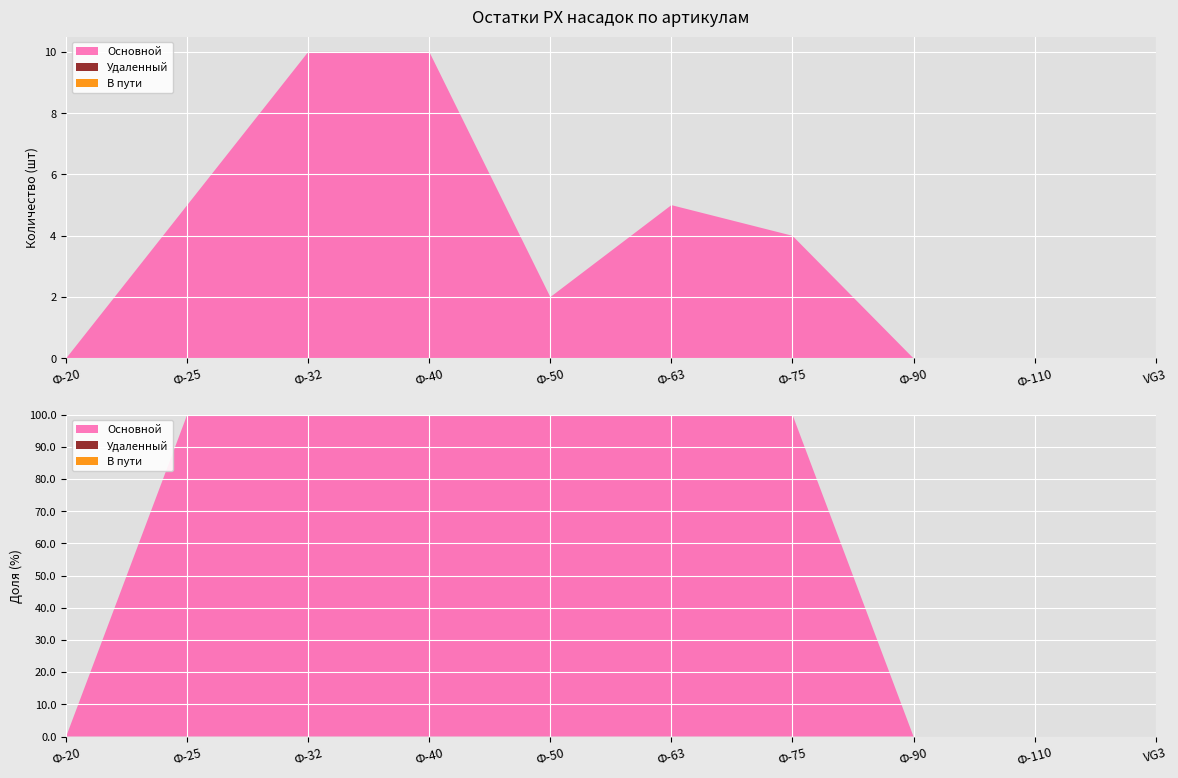

Reading left to right, list all the values displayed in this chart.

Основной: Ф-20=0	Ф-25=5	Ф-32=10	Ф-40=10	Ф-50=2	Ф-63=5	Ф-75=4	Ф-90=0	Ф-110=0	VG3=0
Удаленный: Ф-20=0	Ф-25=0	Ф-32=0	Ф-40=0	Ф-50=0	Ф-63=0	Ф-75=0	Ф-90=0	Ф-110=0	VG3=0
В пути: Ф-20=0	Ф-25=0	Ф-32=0	Ф-40=0	Ф-50=0	Ф-63=0	Ф-75=0	Ф-90=0	Ф-110=0	VG3=0